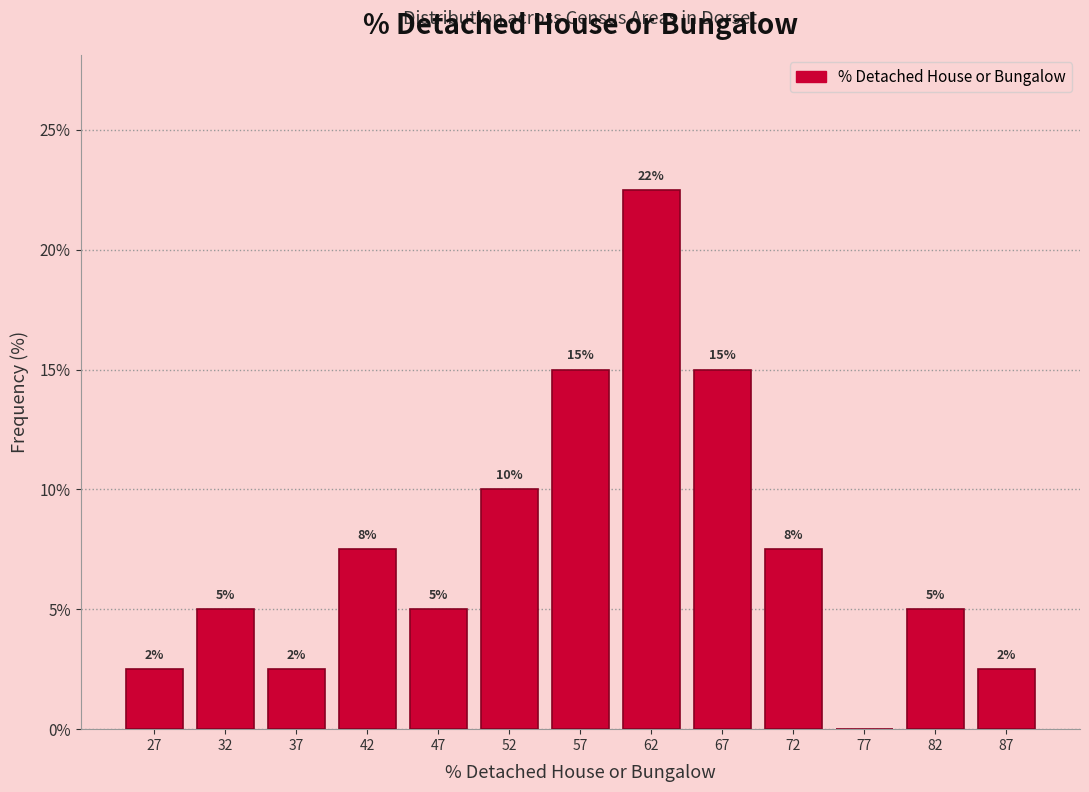

Which range on the x-axis has the tallest bar?

60 to 65